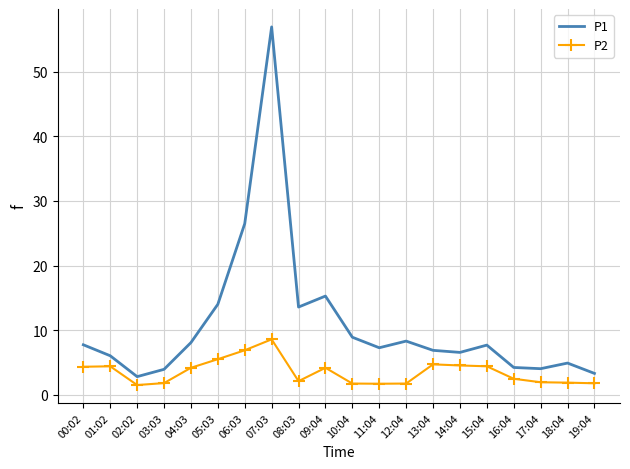

What are all the series names shown in the legend?

P1, P2